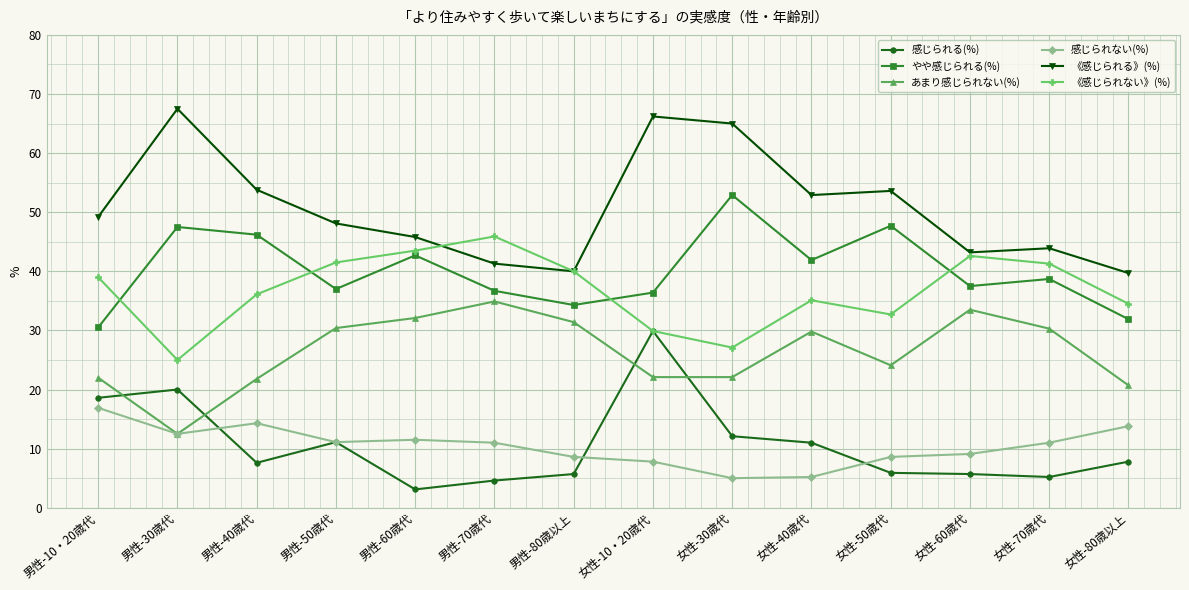

Which series has the largest total across all categories?

《感じられる》(%)